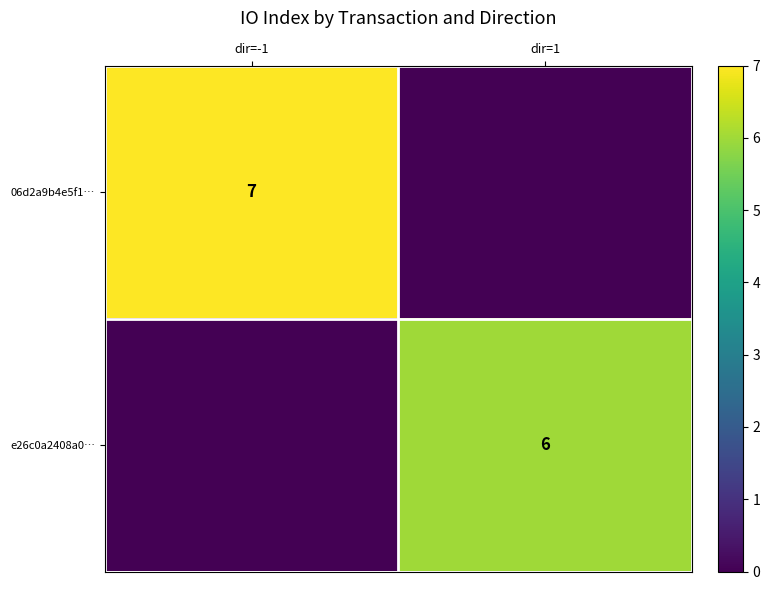

Is the value of 06d2a9b4e5f1… at dir=-1 greater than the value of e26c0a2408a0… at dir=1?

Yes